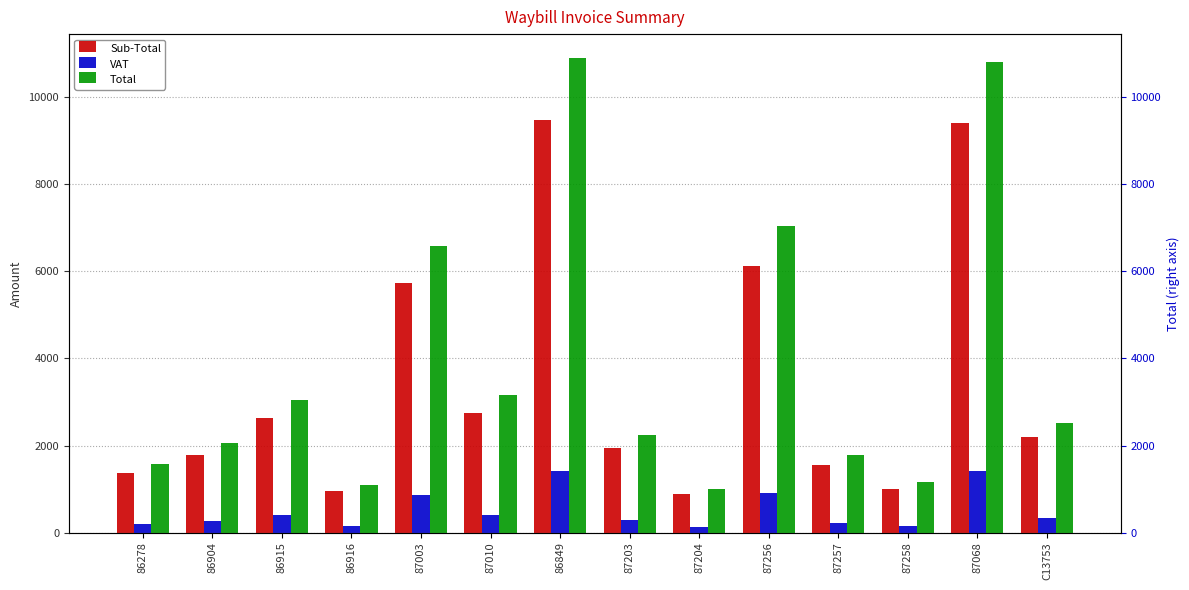

At which label is Sub-Total closest to 5178?

87003